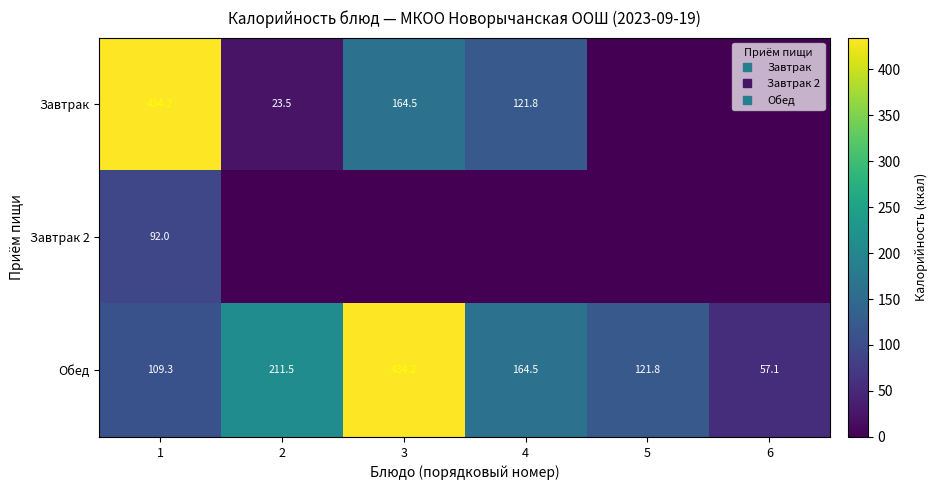

What is the greatest value displayed?

434.2